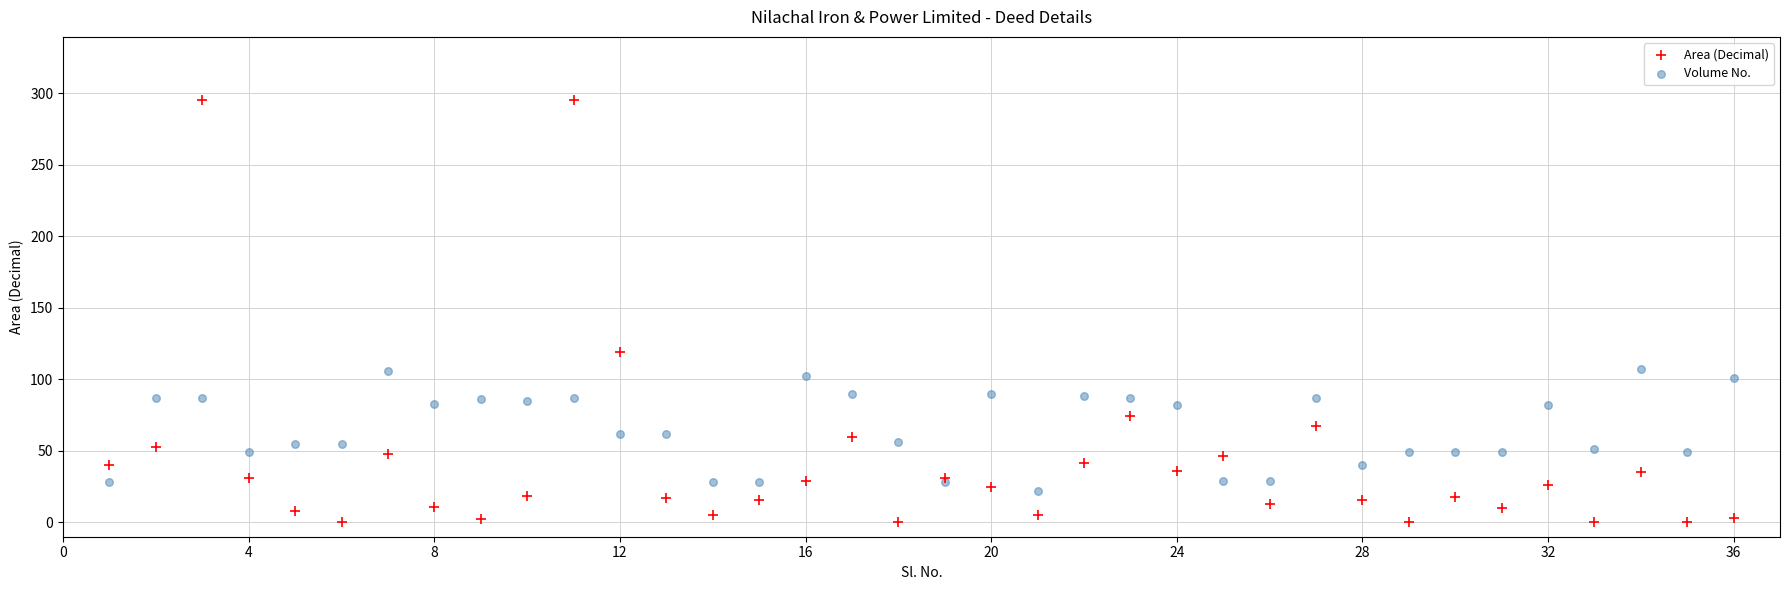

In the Area (Decimal) series, what Y value is closest to 147?

119.3